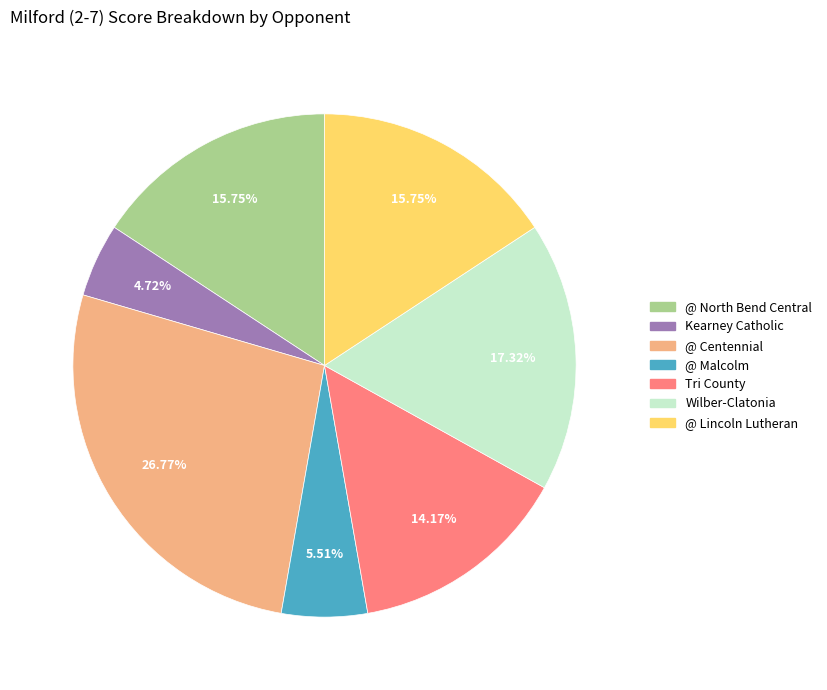

Does any single category account for the majority?

No